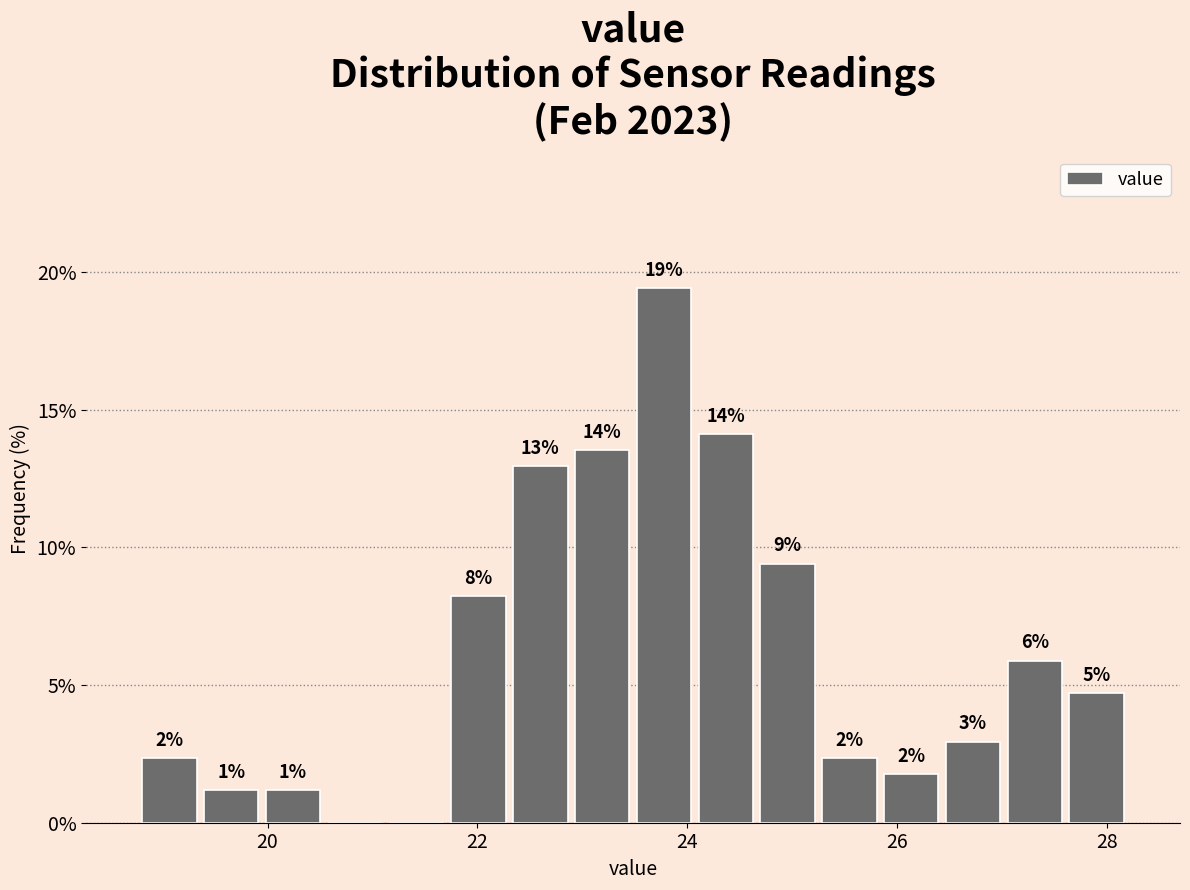

Read against the x-axis, roughly where is the centre of the tallest bar?

23.8